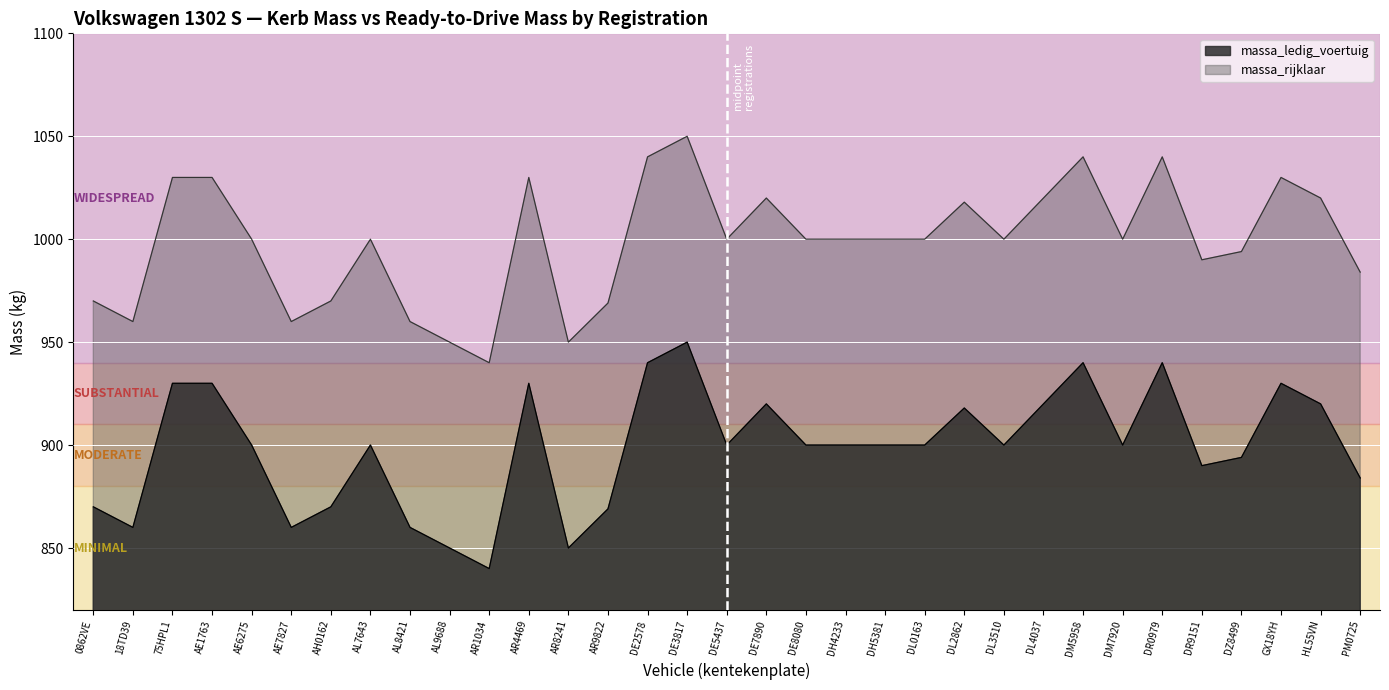

What are all the series names shown in the legend?

massa_ledig_voertuig, massa_rijklaar